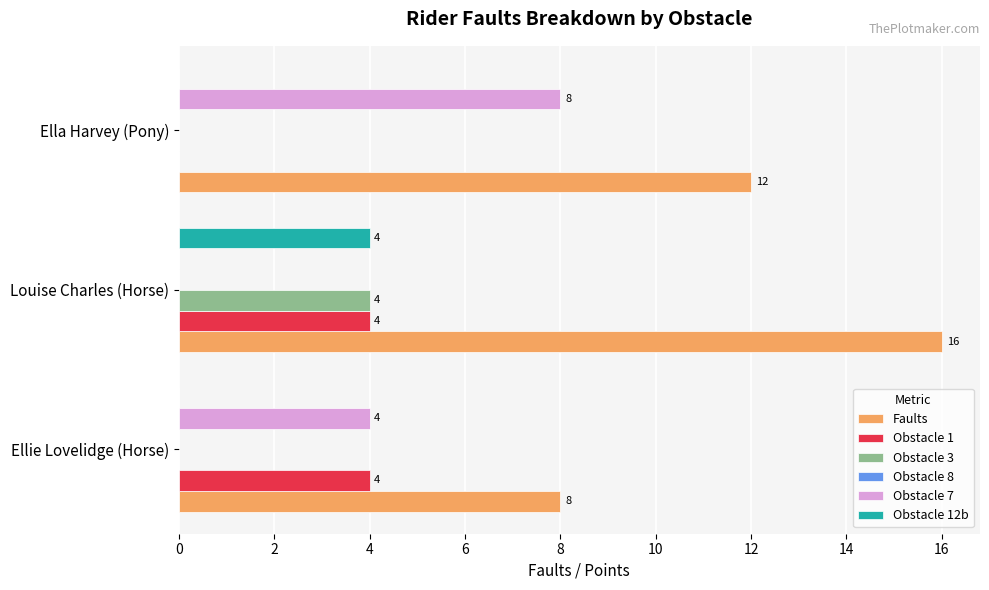

What is the sum of the Obstacle 1 values at Ellie Lovelidge (Horse) and Ella Harvey (Pony)?

4